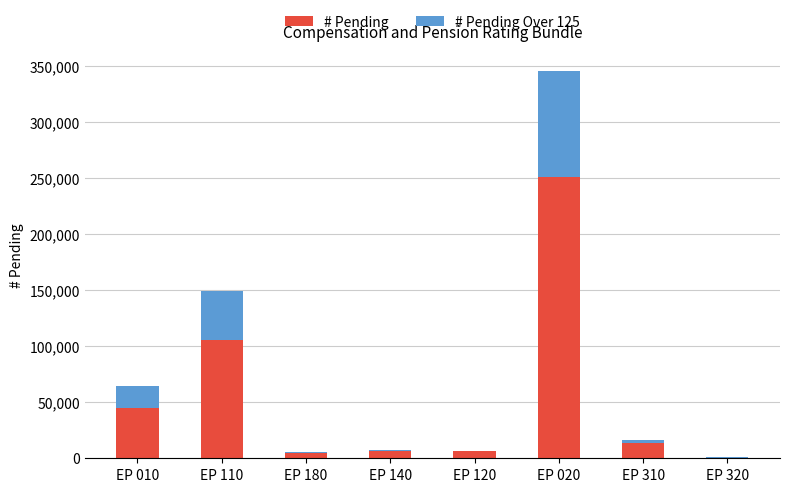

At which category is the sum across all series the highest?

EP 020